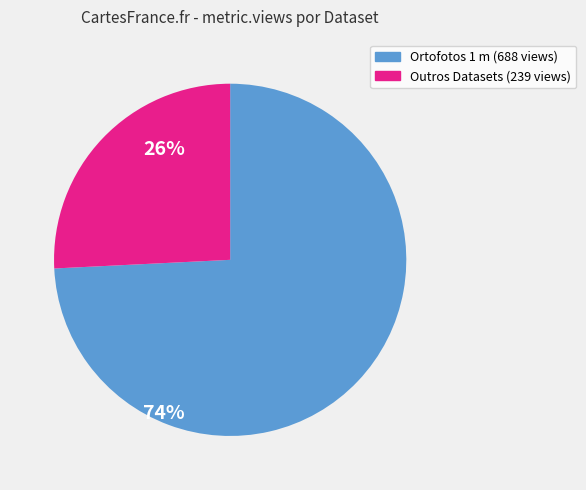

How many slices are in this pie chart?

2